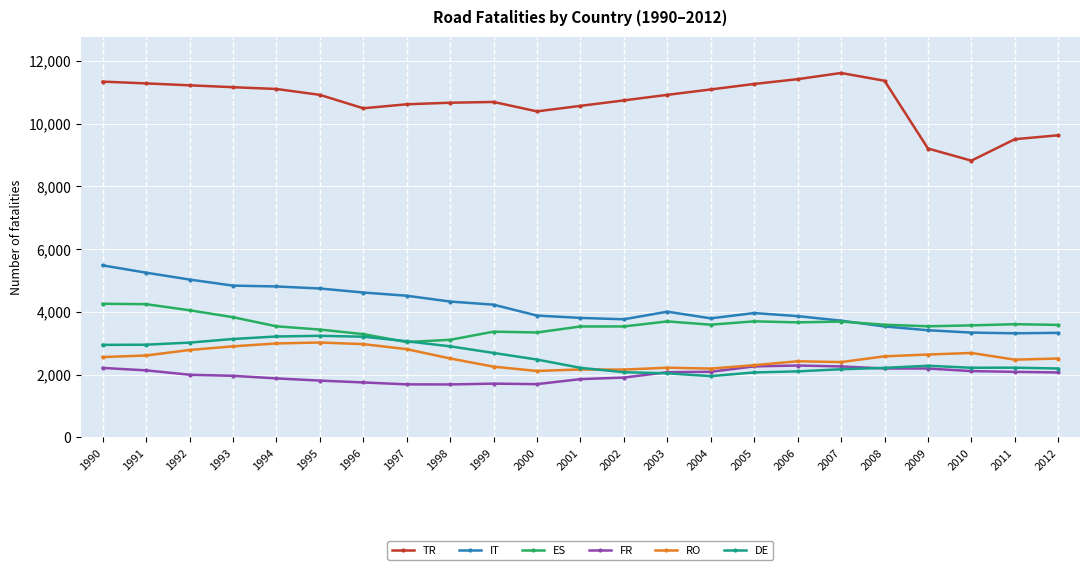

Read the IT value at 1993, to the nearest 10.

4840